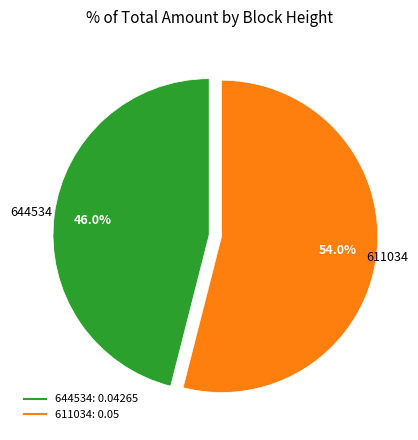

To the nearest percent, what portion does 644534 represent?

46%